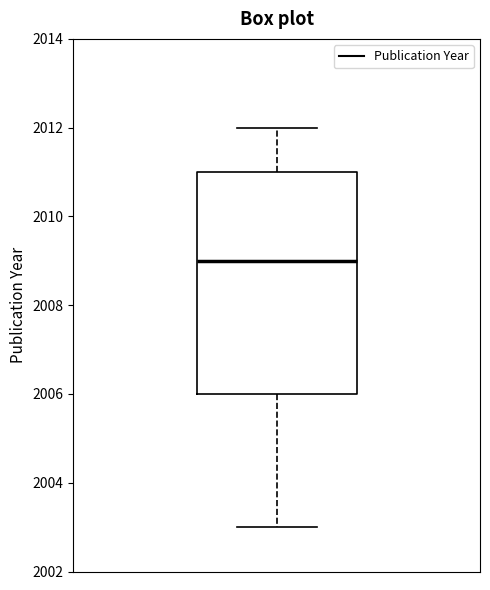

Read this box plot against the y-axis: the position of the median line, the range covered by the box, and the ends of both whiskers. The values are not printed on the chart, so give them approximately, as read against the axis.

median 2009, box 2006 to 2011, whiskers 2003 to 2012